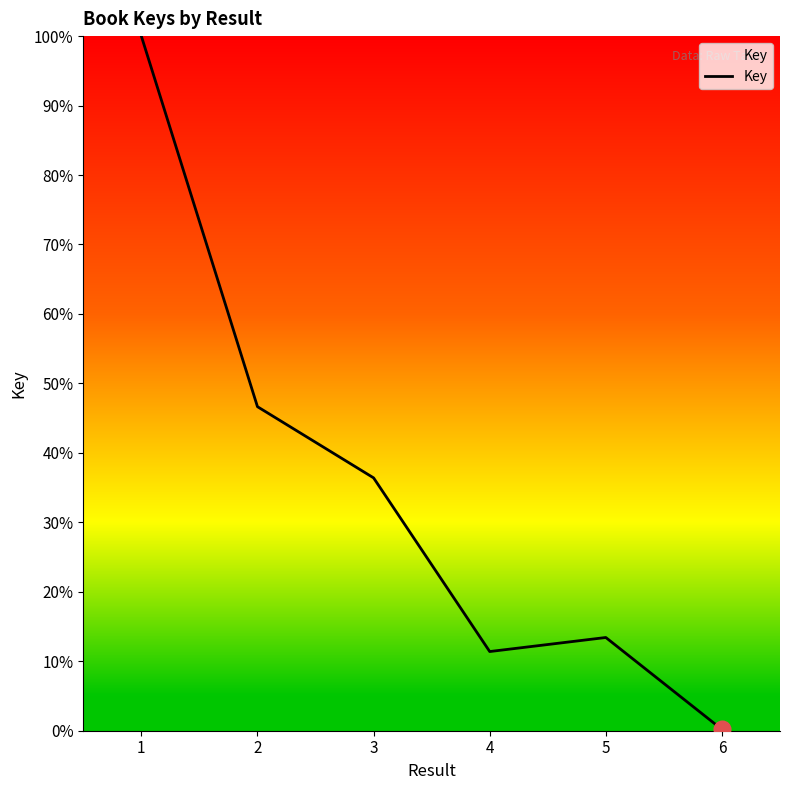

How many categories are shown in the chart?

6